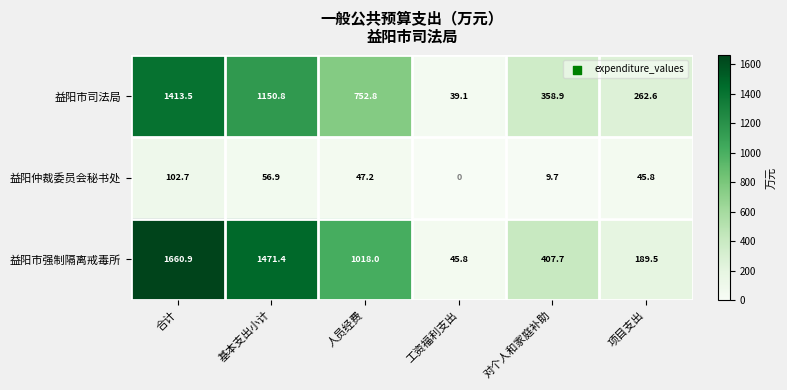

Which label corresponds to the largest value in the chart?

合计